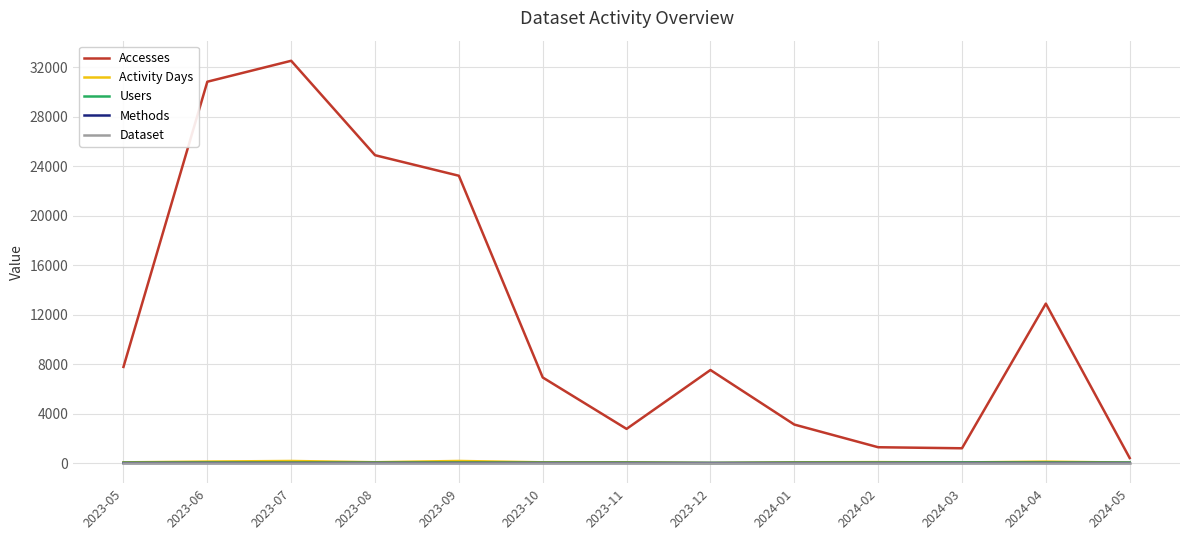

At which label does Accesses reach its peak?

2023-07